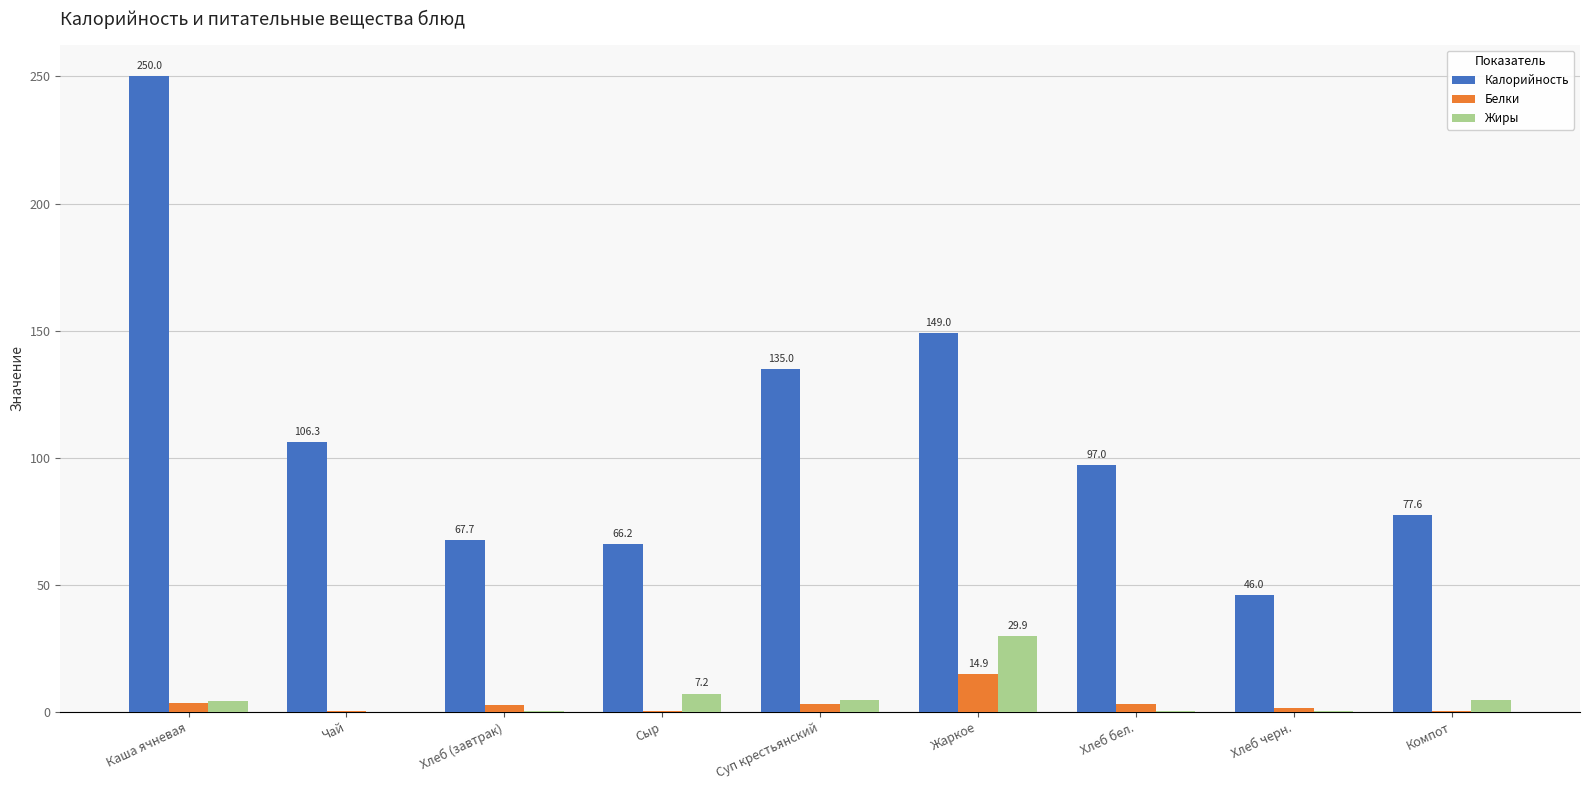

How many series are shown in this chart?

3